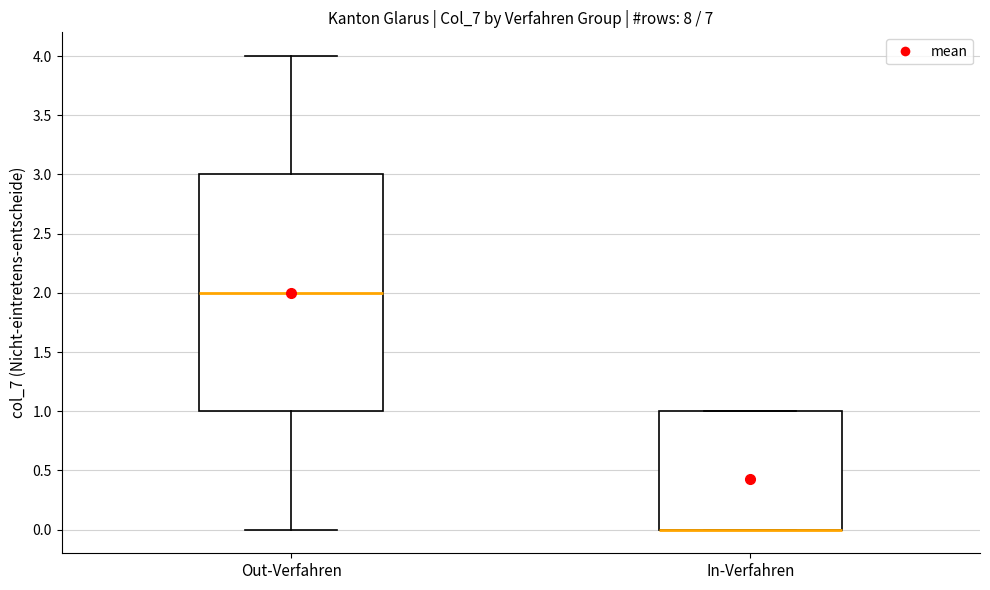

Reading left to right, transcribe this box plot: for each box, give where its median line is, the range the box spans, and where its two whiskers end, as read against the y-axis. The values are not printed on the chart, so give them approximately, as read against the axis.

Out-Verfahren: median 2, box 1 to 3, whiskers 0 to 4
In-Verfahren: median 0 (drawn on the box's lower edge), box 0 to 1, whiskers 0 to 1